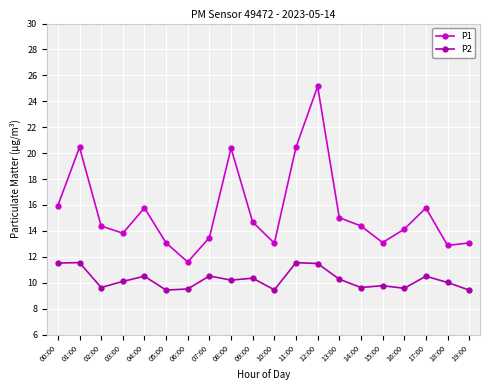

What is the value of the P2 point at the 14th from the left?

10.3